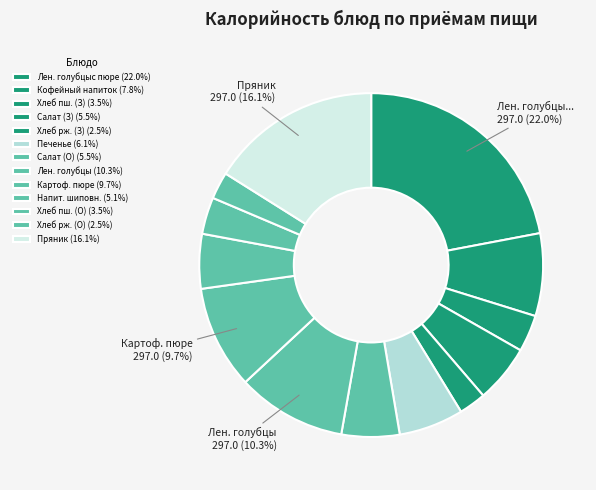

Count the number of slices in the pie.

13